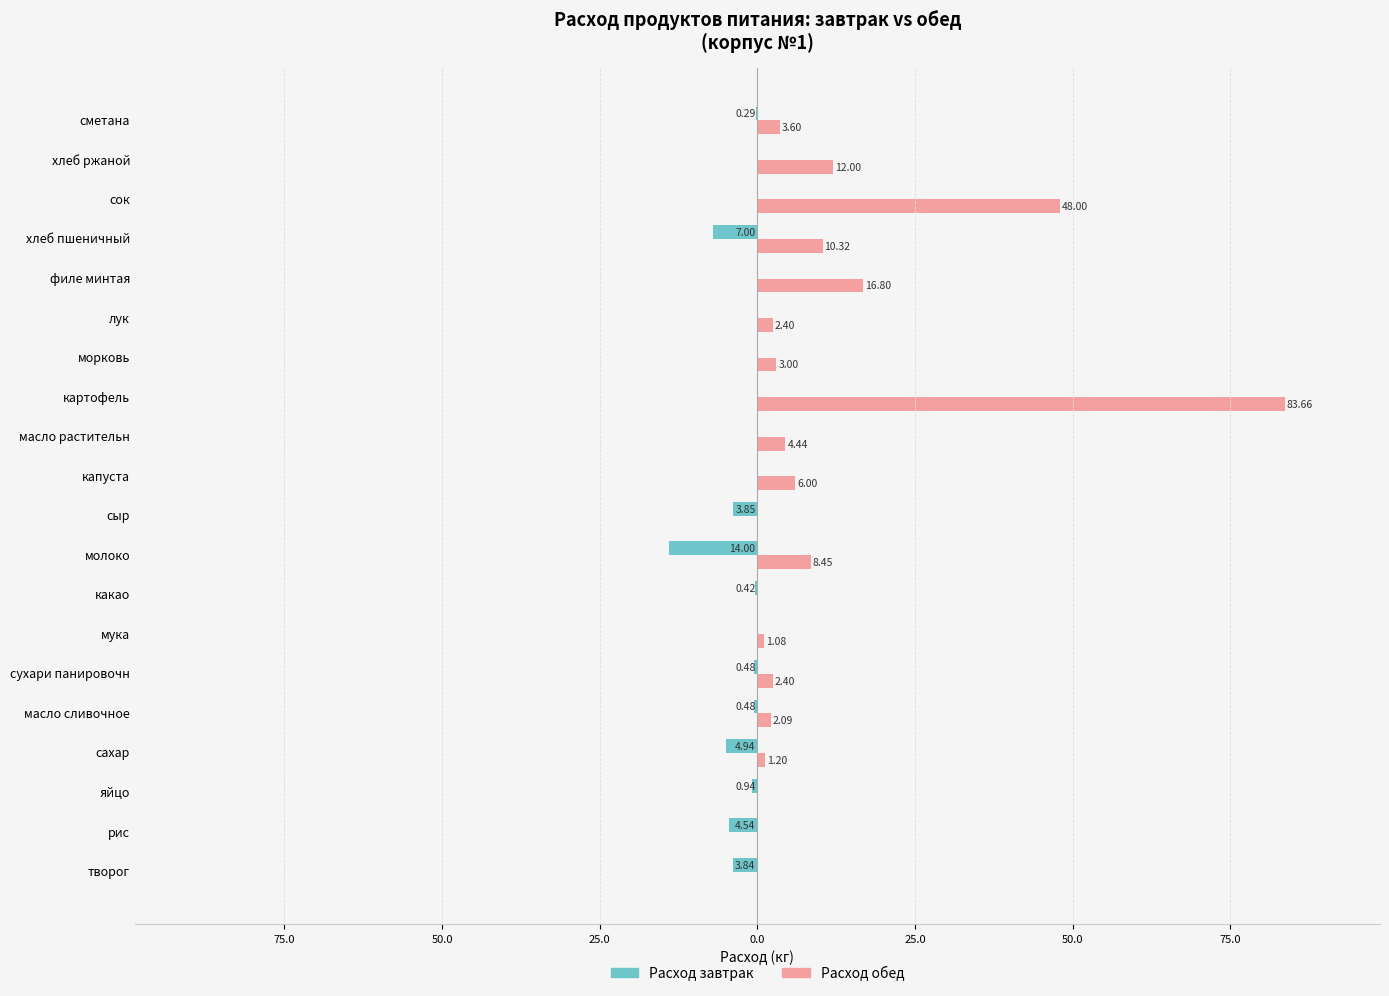

What are all the series names shown in the legend?

Расход завтрак, Расход обед